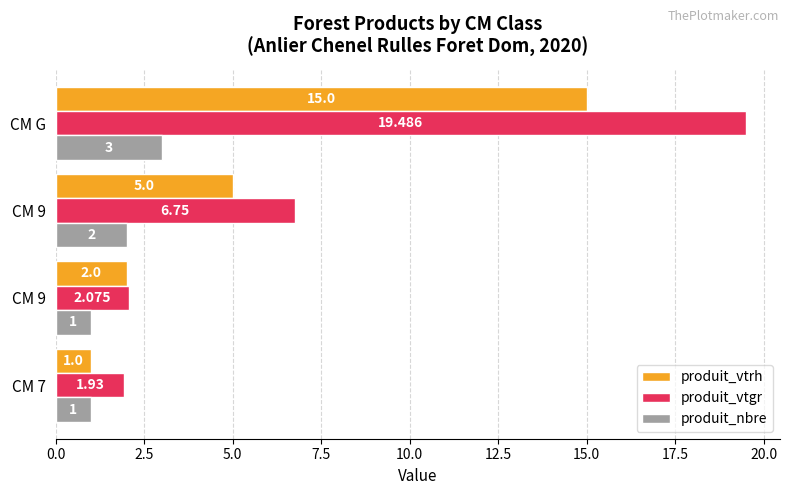

How many data points in produit_vtgr are less than 6?

2